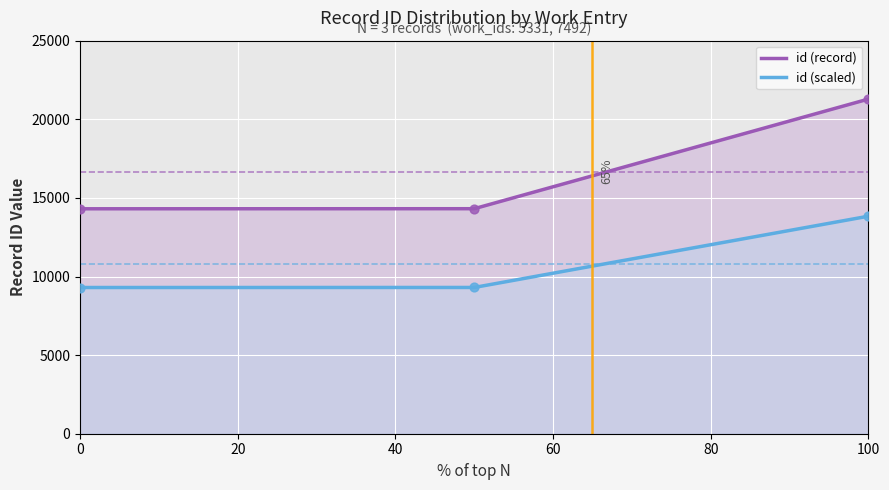

What is the minimum value for id (record)?

14307.0